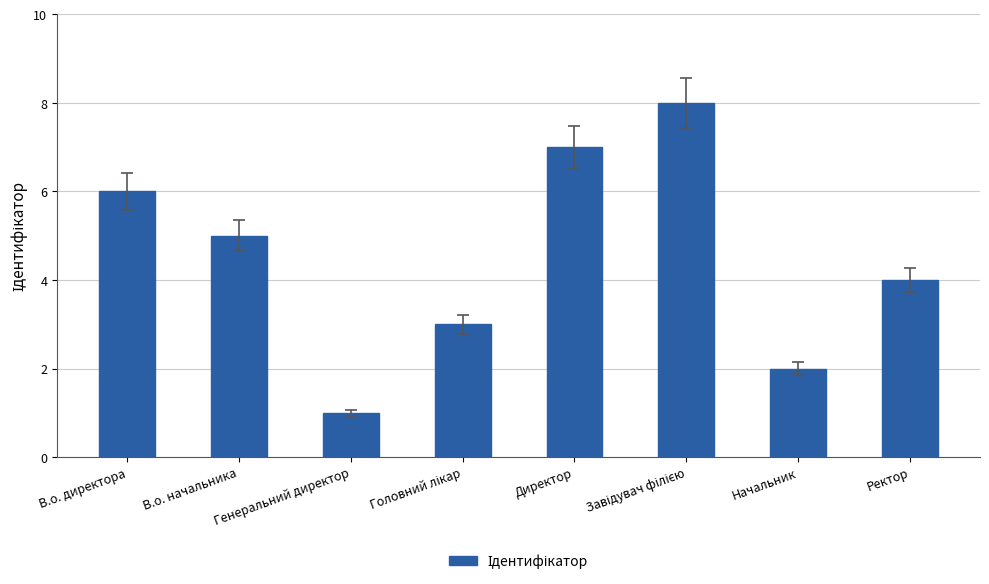

What is the value of the 2nd bar from the left?

5